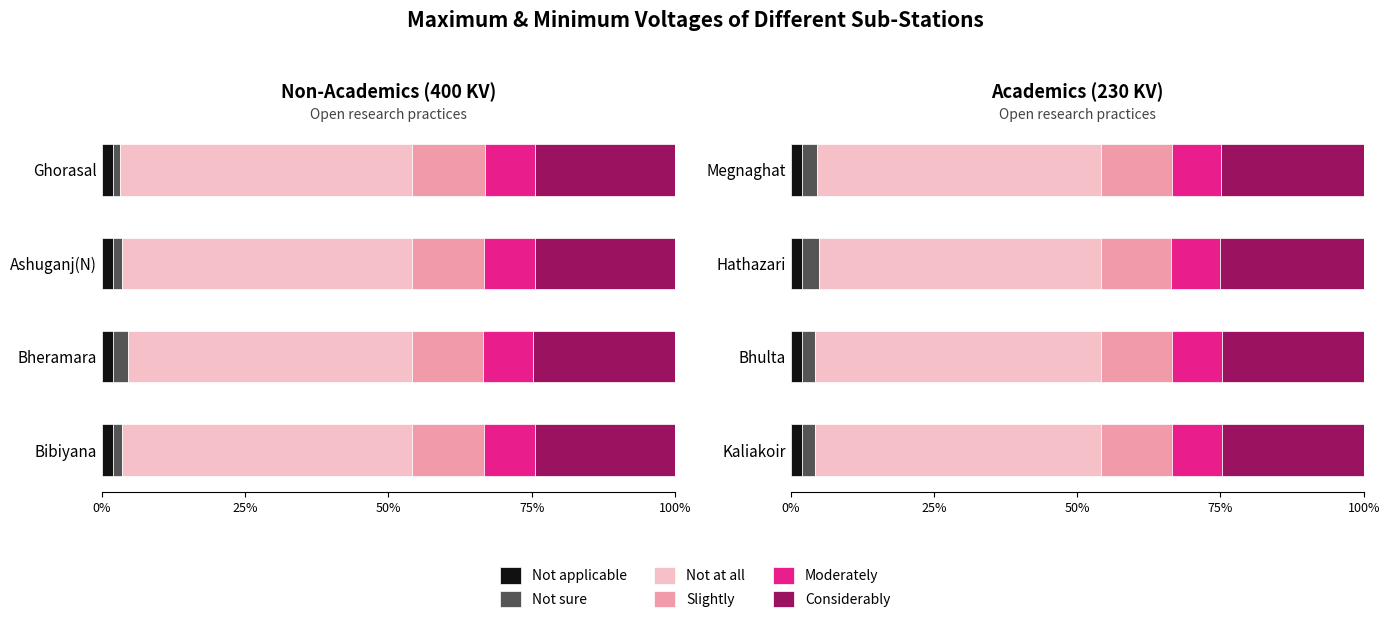

How many bars are there in each group?

6